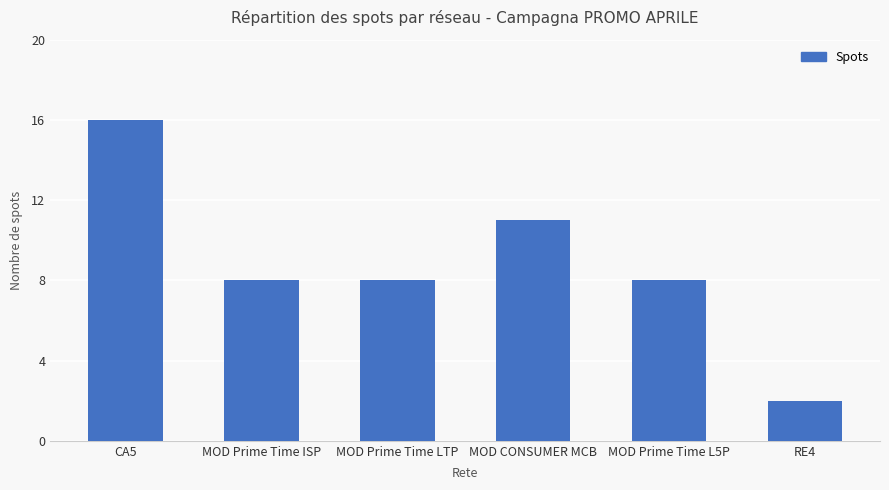

Reading left to right, extract all data points from this chart.

CA5=16	MOD Prime Time ISP=8	MOD Prime Time LTP=8	MOD CONSUMER MCB=11	MOD Prime Time L5P=8	RE4=2